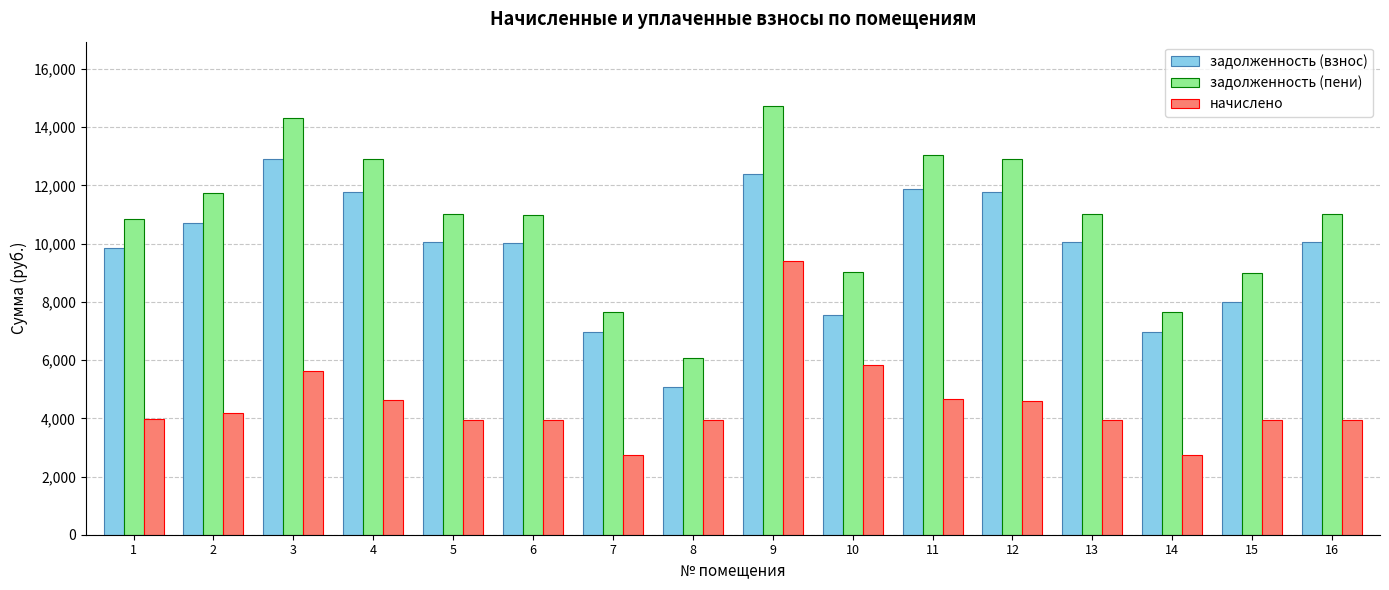

What is the average value of the начислено series?

4499.1